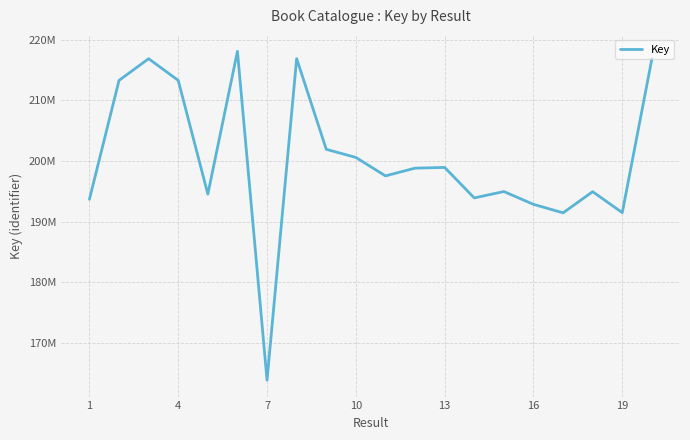

Reading right to left, what are all the values shown in this chart?

216854303	191491424	194948352	191455782	192859647	194969496	193919513	198945366	198828109	197554041	200595113	201938636	216892664	163861104	218097416	194545923	213303372	216880558	213303411	193695128